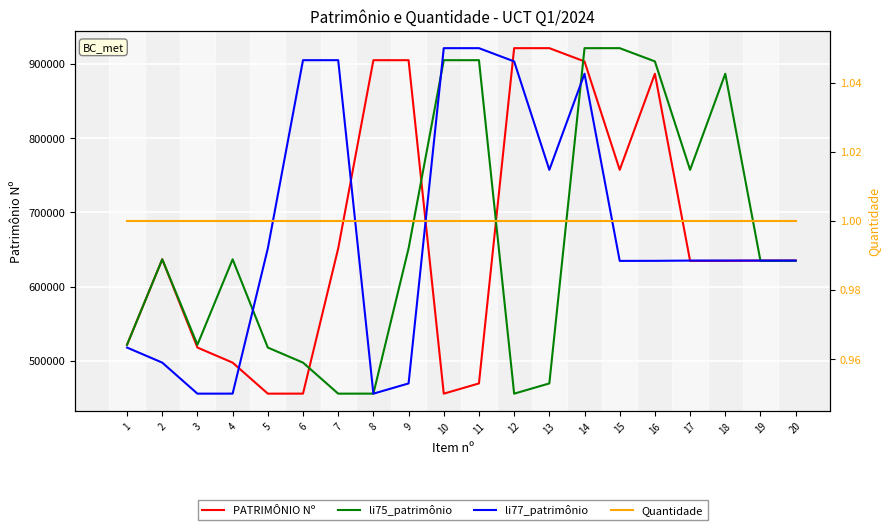

Which series changed the most between 1 and 11?

li77_patrimônio